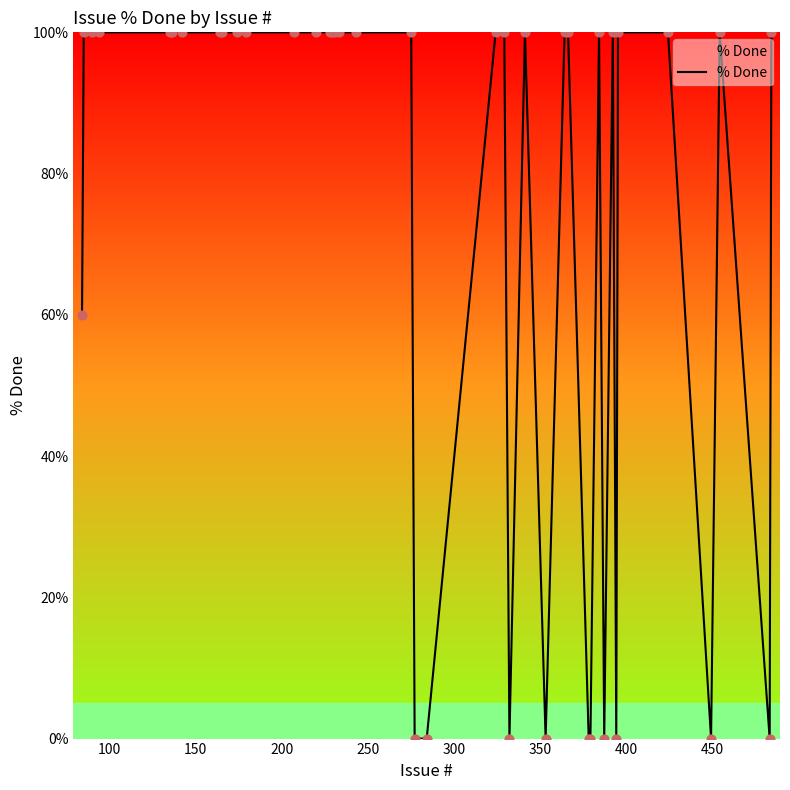

What is the greatest value displayed?

100